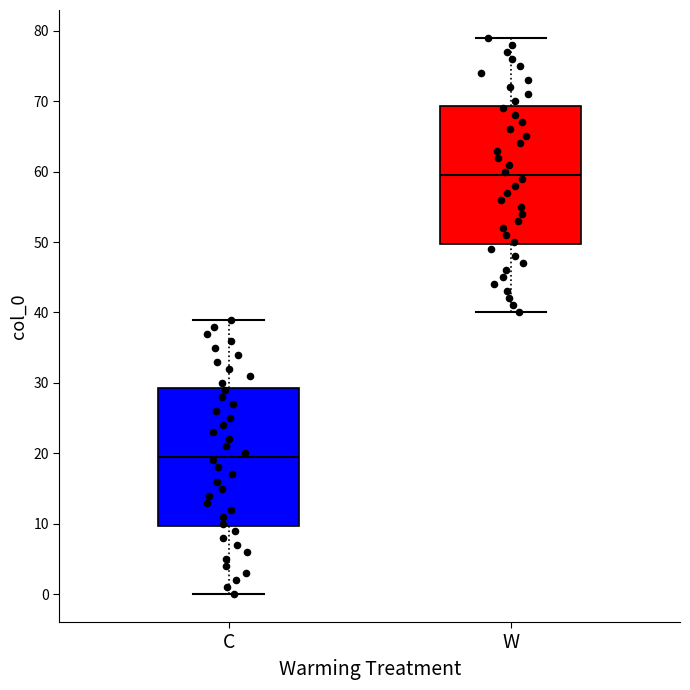

Reading left to right, transcribe this box plot: for each box, give where its median line is, the range the box spans, and where its two whiskers end, as read against the y-axis. The values are not printed on the chart, so give them approximately, as read against the axis.

C: median 20, box 10 to 29, whiskers 0 to 39
W: median 60, box 50 to 69, whiskers 40 to 79